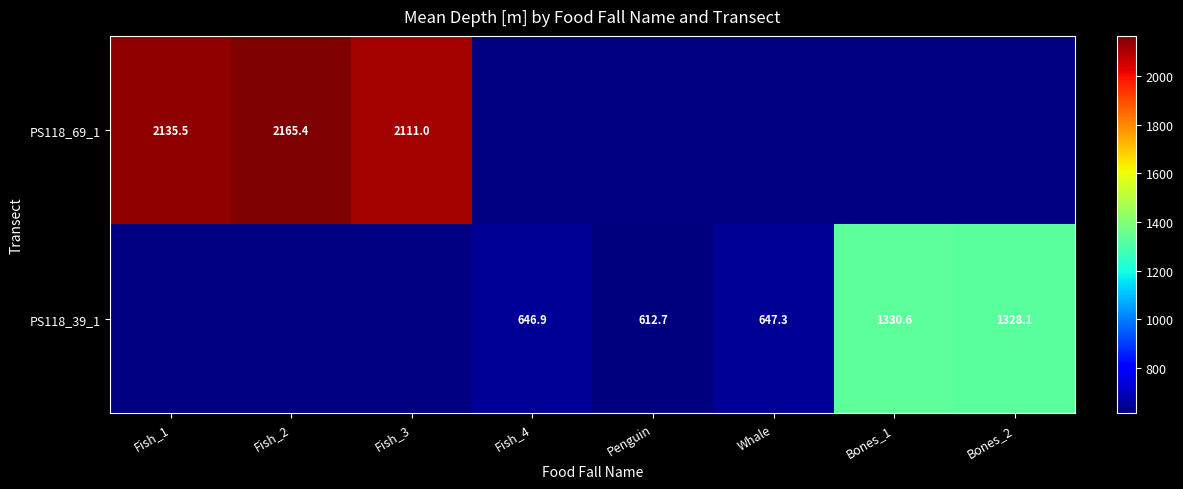

Is the value of PS118_39_1 at Penguin greater than the value of PS118_69_1 at Fish_2?

No